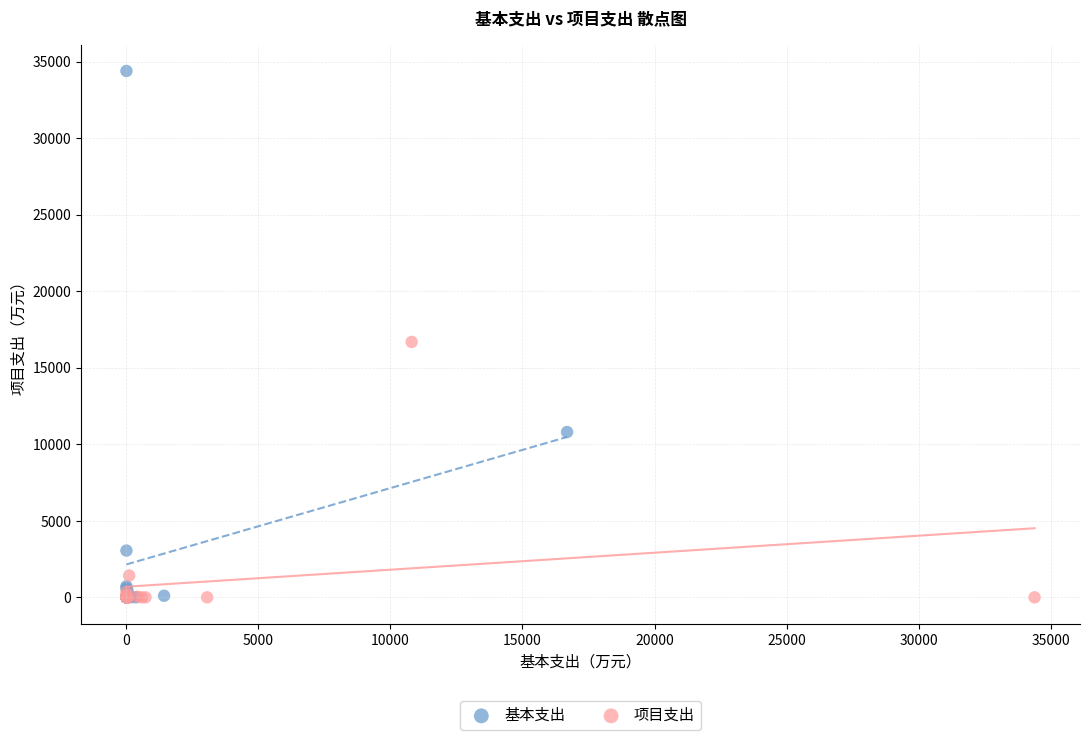

Which series reaches the maximum Y coordinate?

基本支出